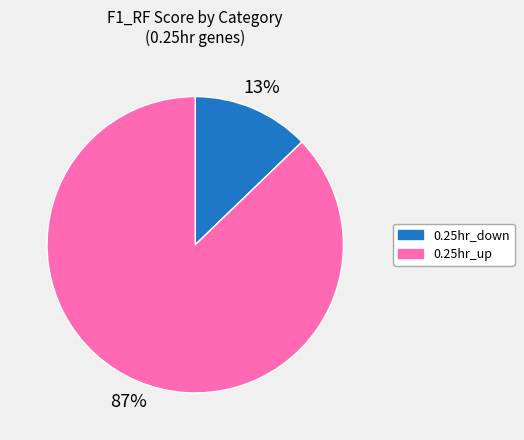

To the nearest percent, what is the difference between the largest and smallest slice percentages?

74%